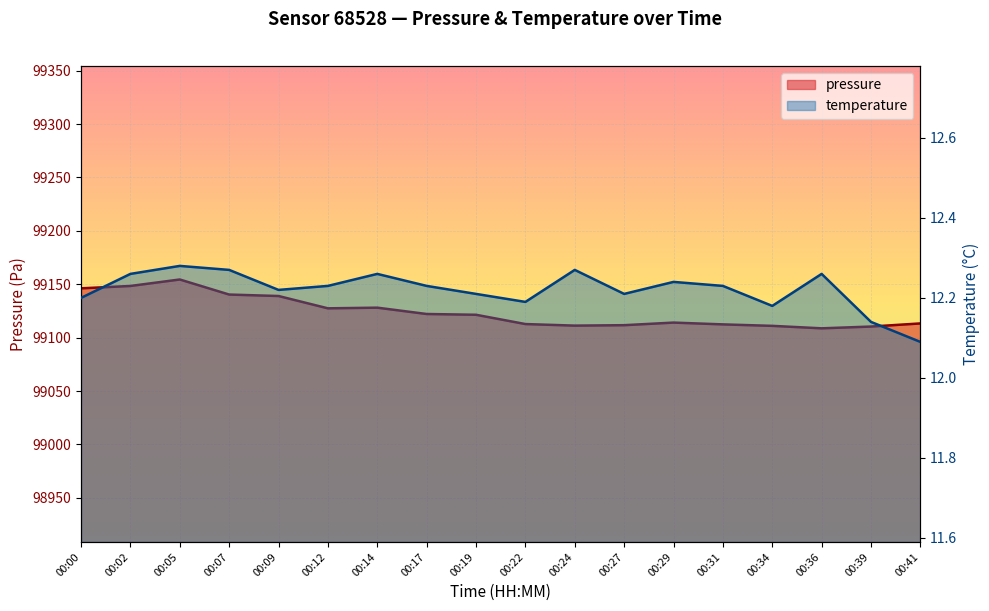

What is the lowest value of the temperature series?

12.1